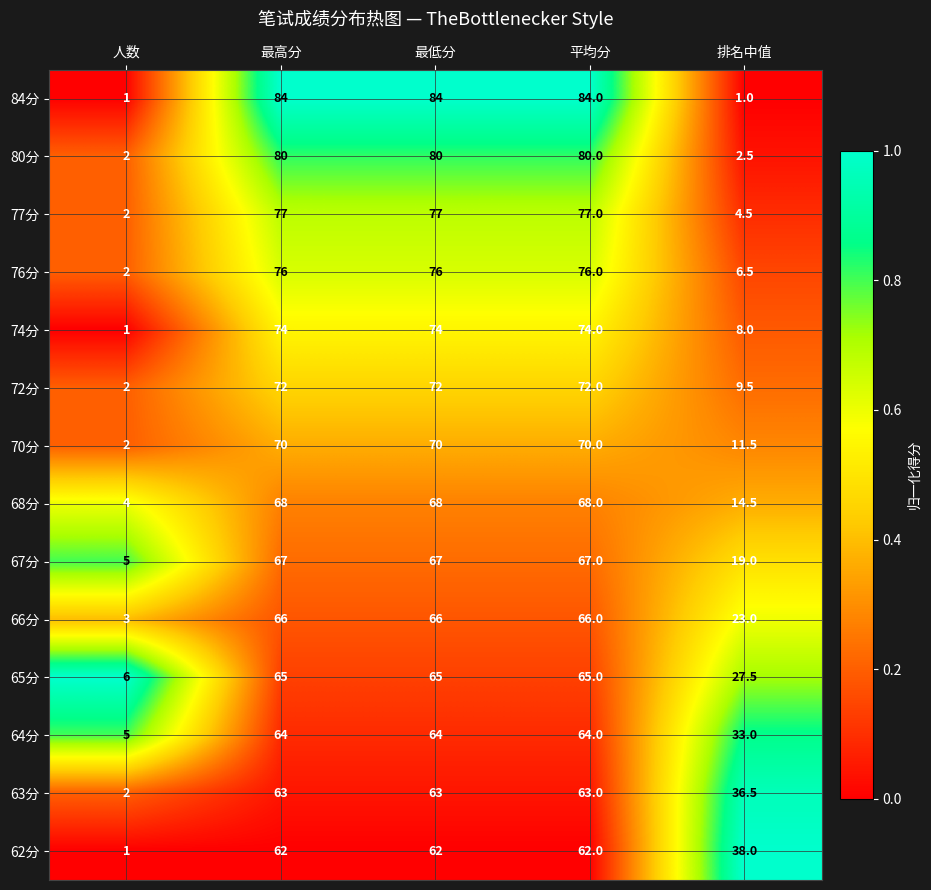

What is the maximum value shown in the chart?

84.0